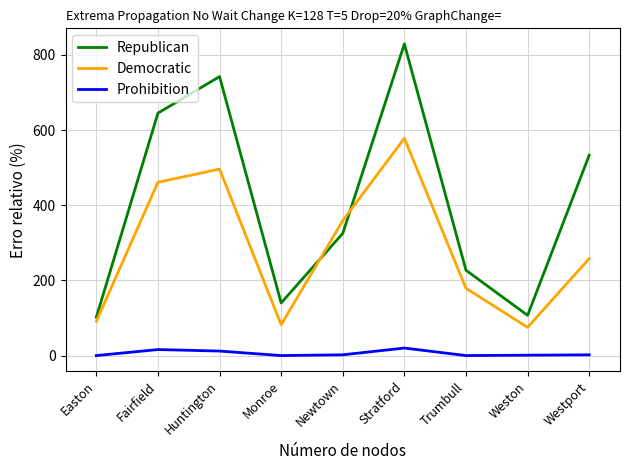

What is the sum of all Prohibition values?

53